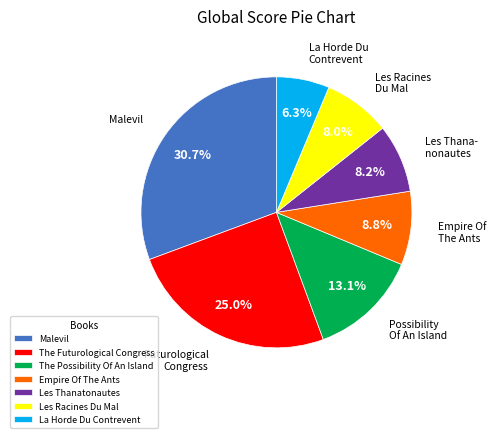

What percentage is NOT represented by Empire Of The Ants?

91.2%